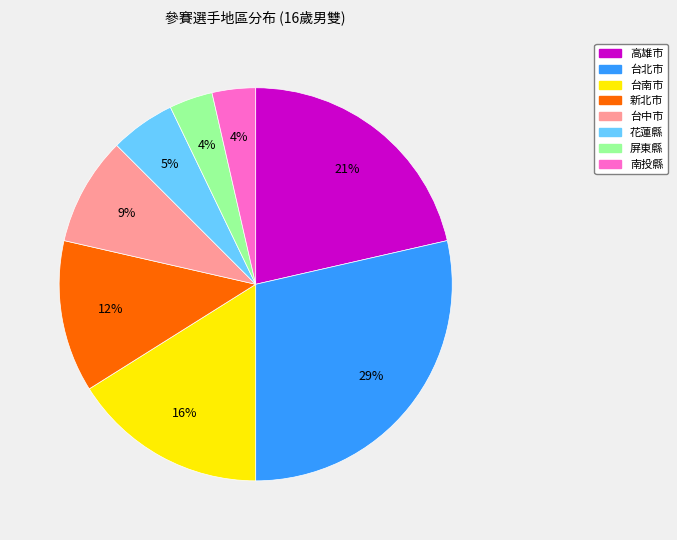

Which category has the biggest portion of the pie?

台北市